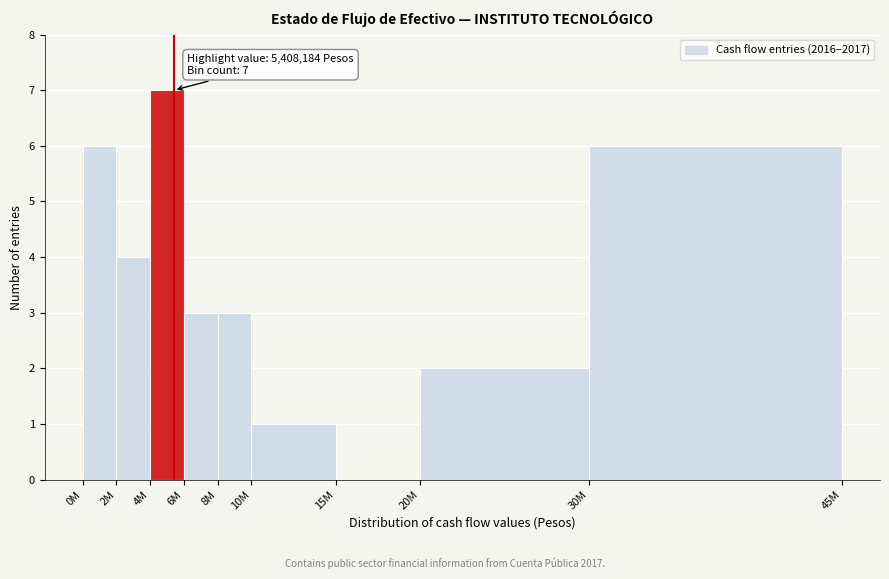

Reading right to left, extract all data points from this chart.

30M=6	20M=2	15M=0	10M=1	8M=3	6M=3	4M=7	2M=4	0M=6